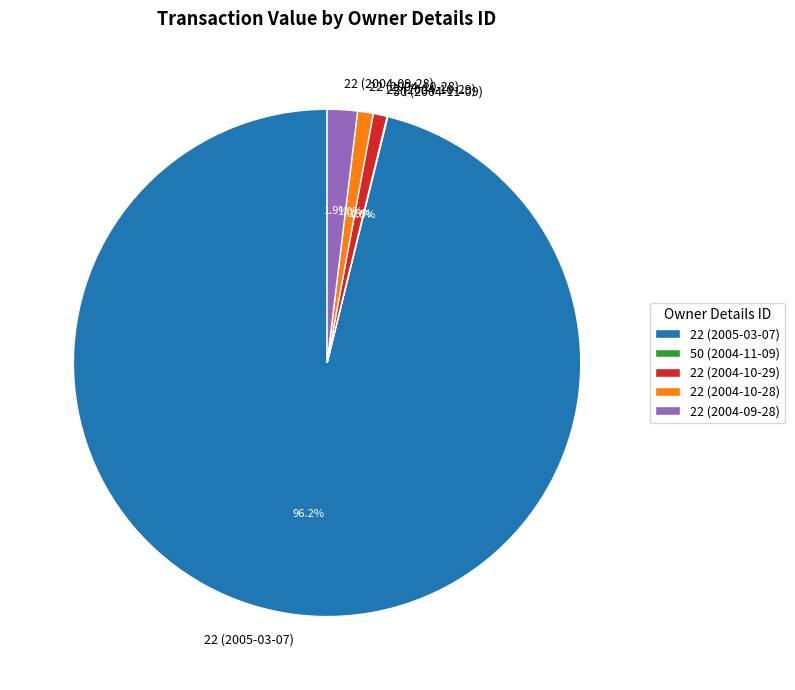

To the nearest percent, what is the average slice percentage?

20%